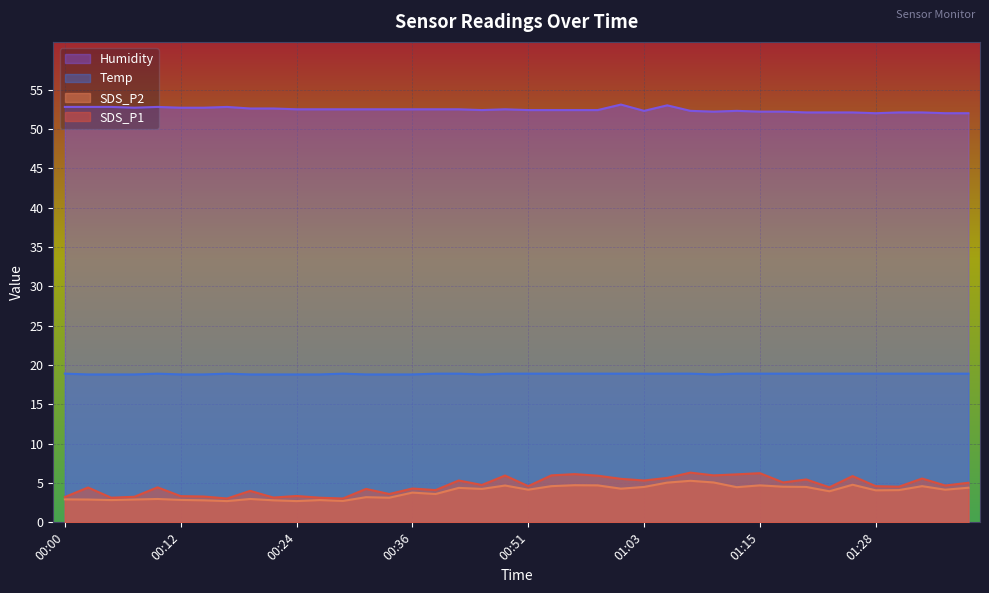

Reading left to right, list all the values displayed in this chart.

SDS_P1: 3.2	4.4	3.1	3.2	4.5	3.3	3.3	3.0	4.0	3.1	3.4	3.1	3.0	4.2	3.6	4.3	4.1	5.3	4.8	6.0	4.6	6.0	6.1	5.9	5.5	5.3	5.7	6.3	6.0	6.1	6.2	5.1	5.5	4.5	5.9	4.6	4.5	5.6	4.7	5.0
SDS_P2: 2.9	2.9	2.8	2.9	3.0	2.9	2.8	2.7	3.0	2.8	2.7	2.8	2.7	3.2	3.1	3.8	3.6	4.4	4.2	4.7	4.2	4.6	4.7	4.7	4.3	4.5	5.0	5.3	5.1	4.5	4.7	4.5	4.5	4.0	4.8	4.1	4.1	4.6	4.2	4.4
Temp: 18.9	18.8	18.8	18.8	18.9	18.8	18.8	18.9	18.8	18.8	18.8	18.8	18.9	18.8	18.8	18.8	18.9	18.9	18.8	18.9	18.9	18.9	18.9	18.9	18.9	18.9	18.9	18.9	18.8	18.9	18.9	18.9	18.9	18.9	18.9	18.9	18.9	18.9	18.9	18.9
Humidity: 52.8	52.8	52.8	52.7	52.8	52.7	52.7	52.8	52.6	52.6	52.5	52.5	52.5	52.5	52.5	52.5	52.5	52.5	52.4	52.5	52.4	52.4	52.4	52.4	53.1	52.3	53.0	52.3	52.2	52.3	52.2	52.2	52.1	52.1	52.1	52.0	52.1	52.1	52.0	52.0